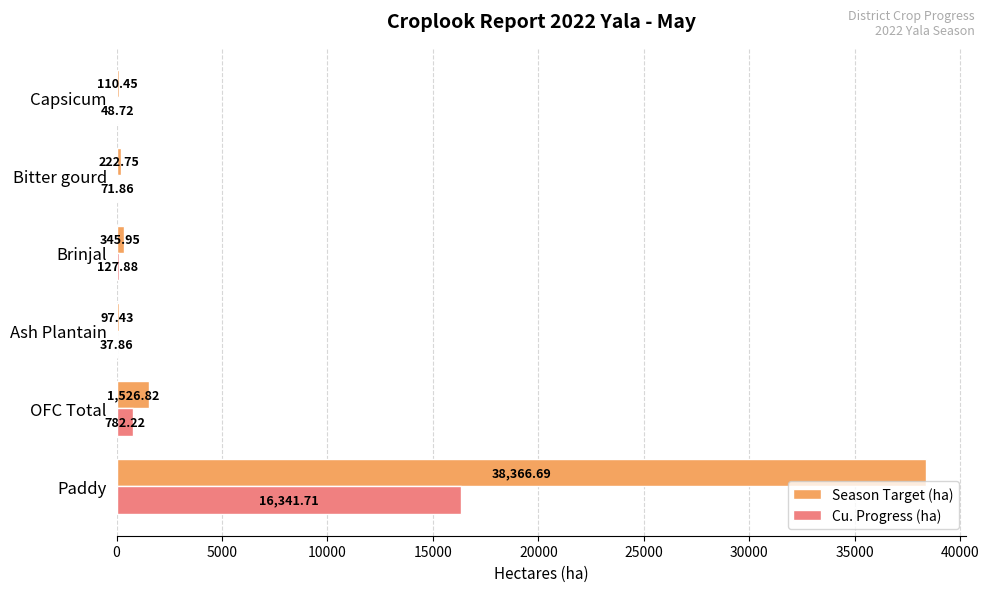

Where is Cu. Progress (ha) nearest to the value 8189?

OFC Total